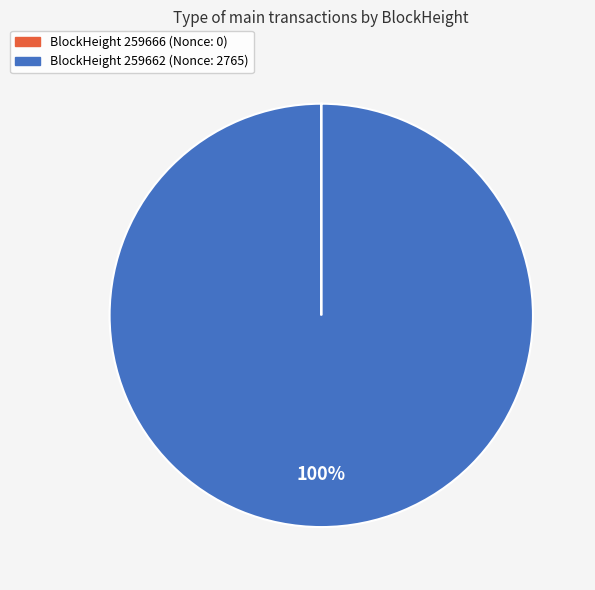

To the nearest percent, what is the average slice percentage?

50%